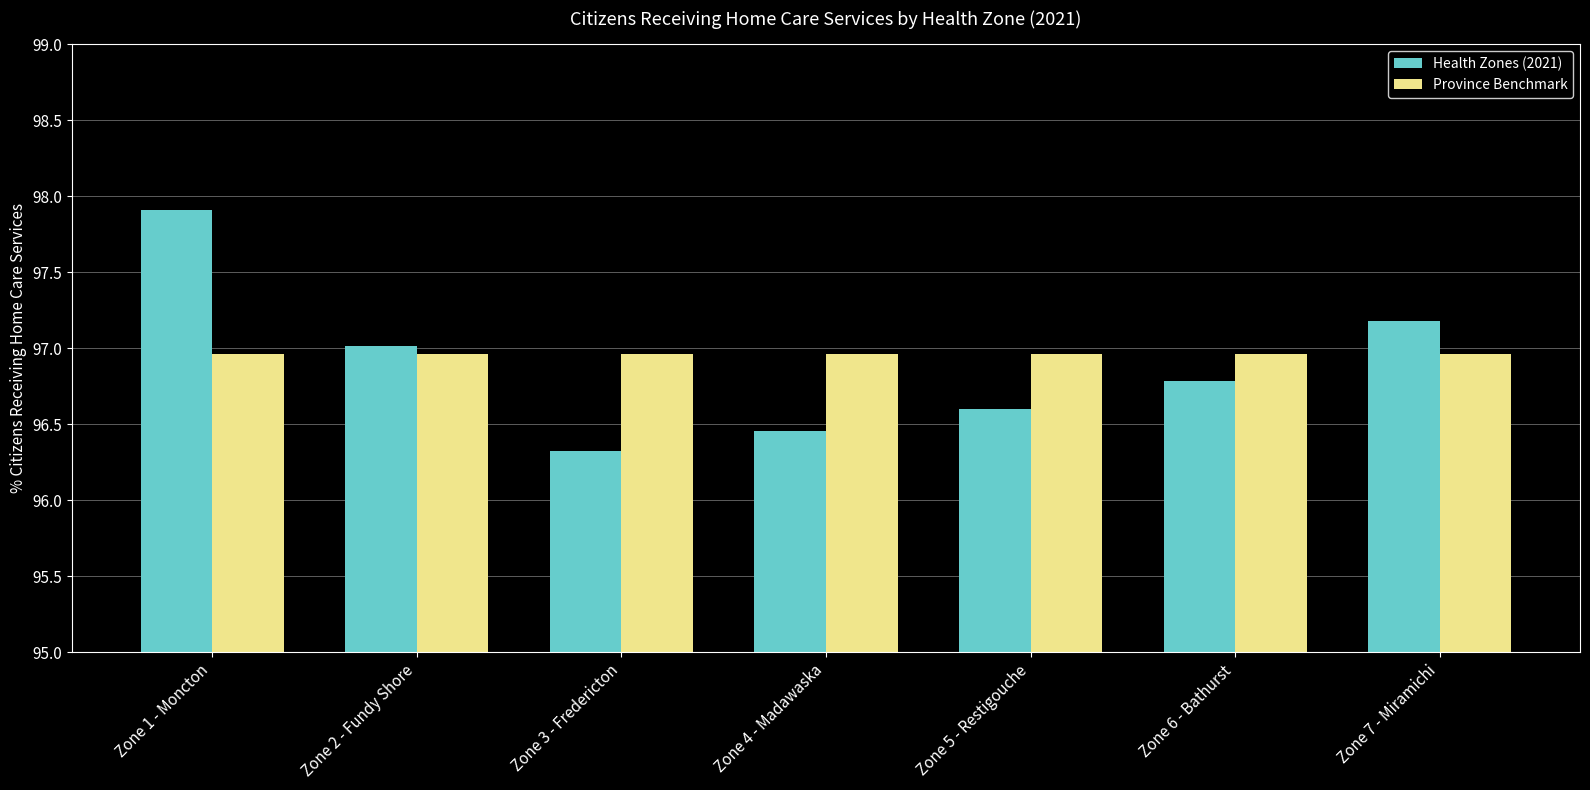

What is the difference between the second highest and minimum values in the Health Zones (2021) series?

0.9